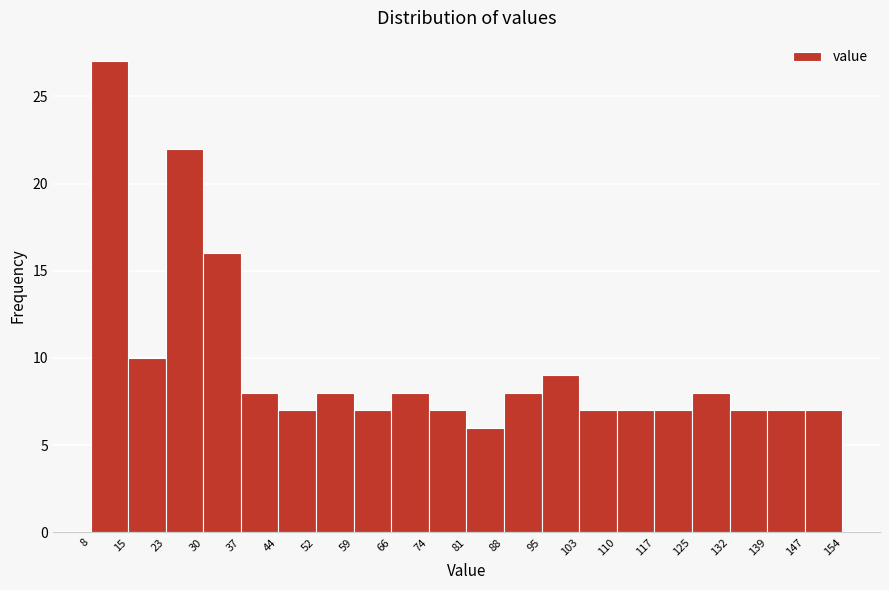

Reading left to right, transcribe this chart: for each bar, give the range it covers on the x-axis and its height. The values are not printed on the chart, so give them approximately, as read against the axis.

8 to 15: 27
15 to 23: 10
23 to 30: 22
30 to 37: 16
37 to 44: 8
44 to 52: 7
52 to 59: 8
59 to 66: 7
66 to 74: 8
74 to 81: 7
81 to 88: 6
88 to 95: 8
95 to 103: 9
103 to 110: 7
110 to 117: 7
117 to 125: 7
125 to 132: 8
132 to 139: 7
139 to 147: 7
147 to 154: 7